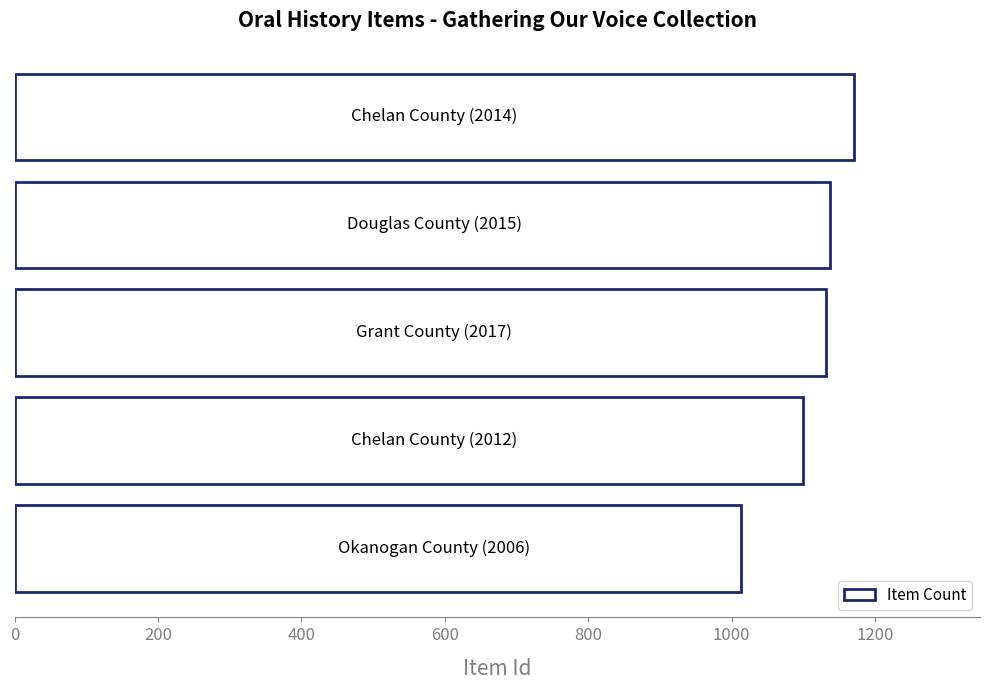

What is the average value?

1111